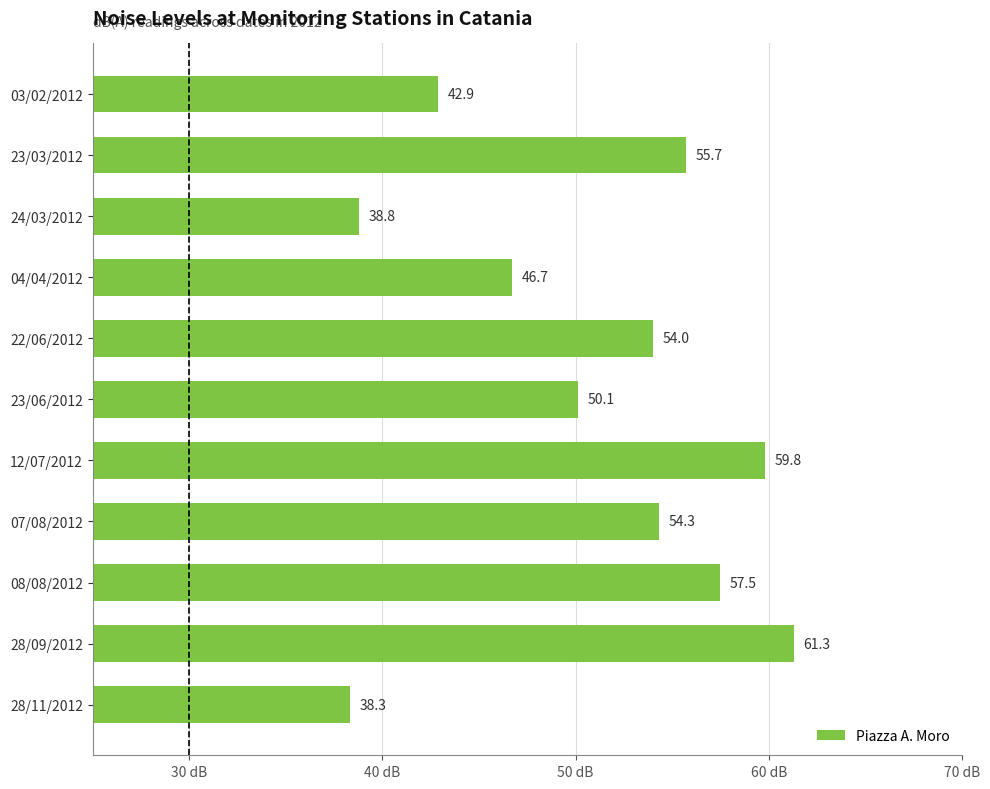

What is the change in value from 07/08/2012 to 23/06/2012?

-4.2